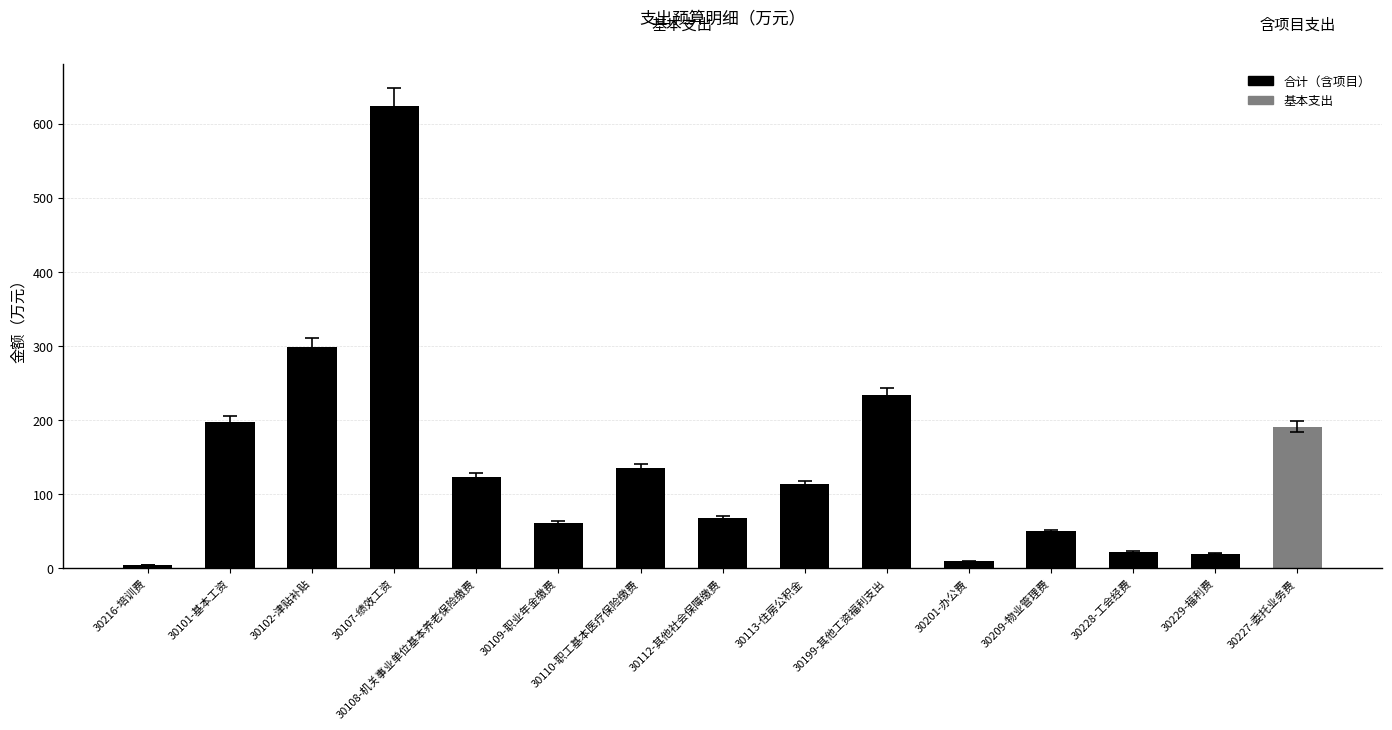

The chart shows a value of 27.3 at 30108-机关事业单位基本养老保险缴费. True or false?

False